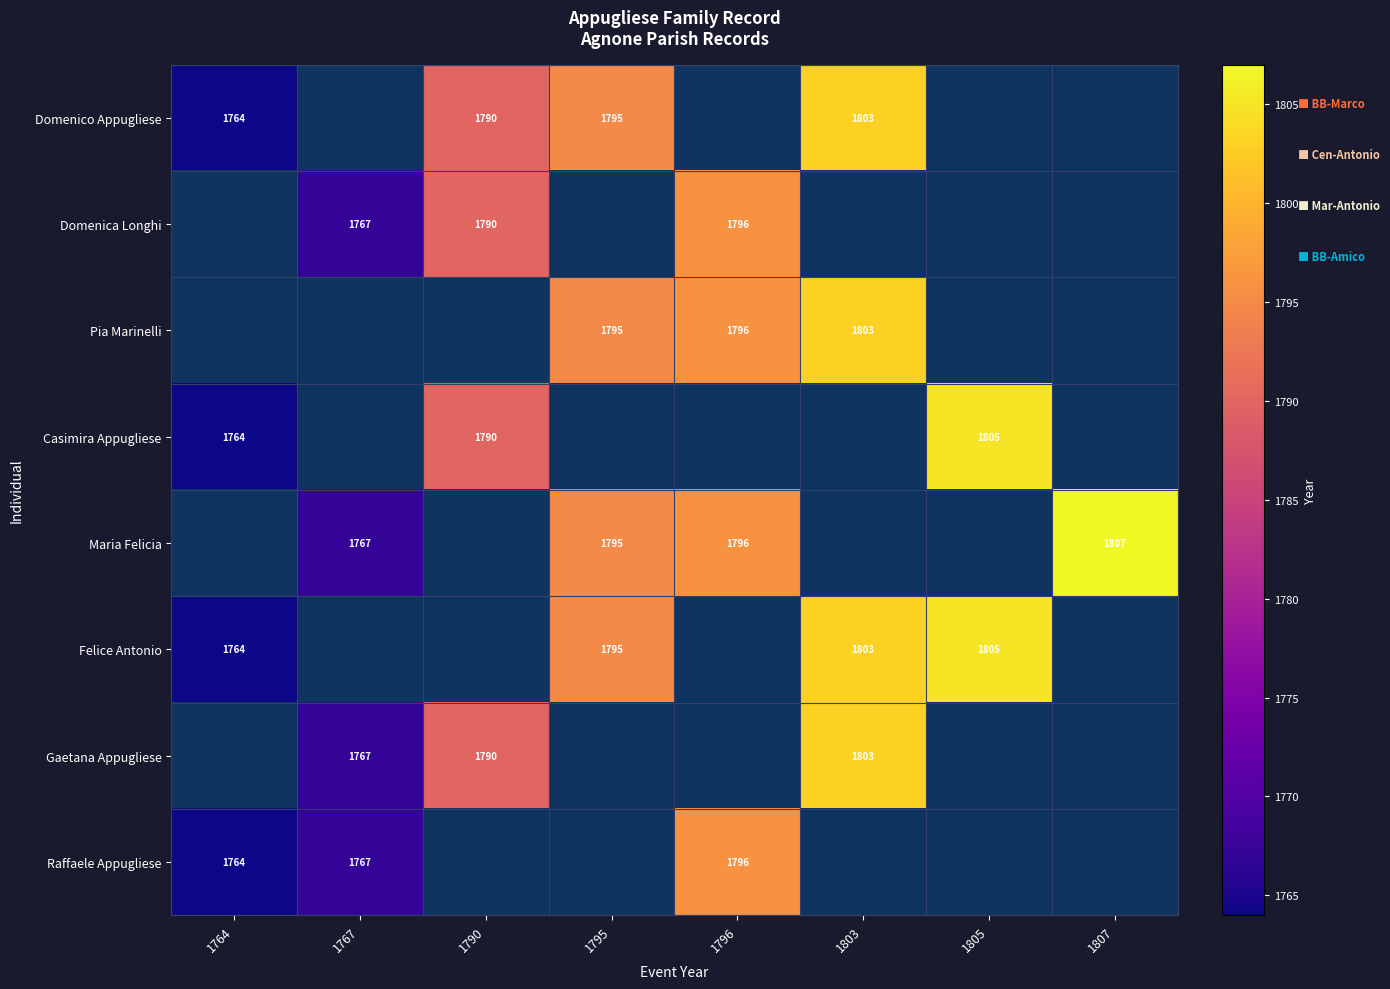

Which label corresponds to the smallest value in the chart?

1764